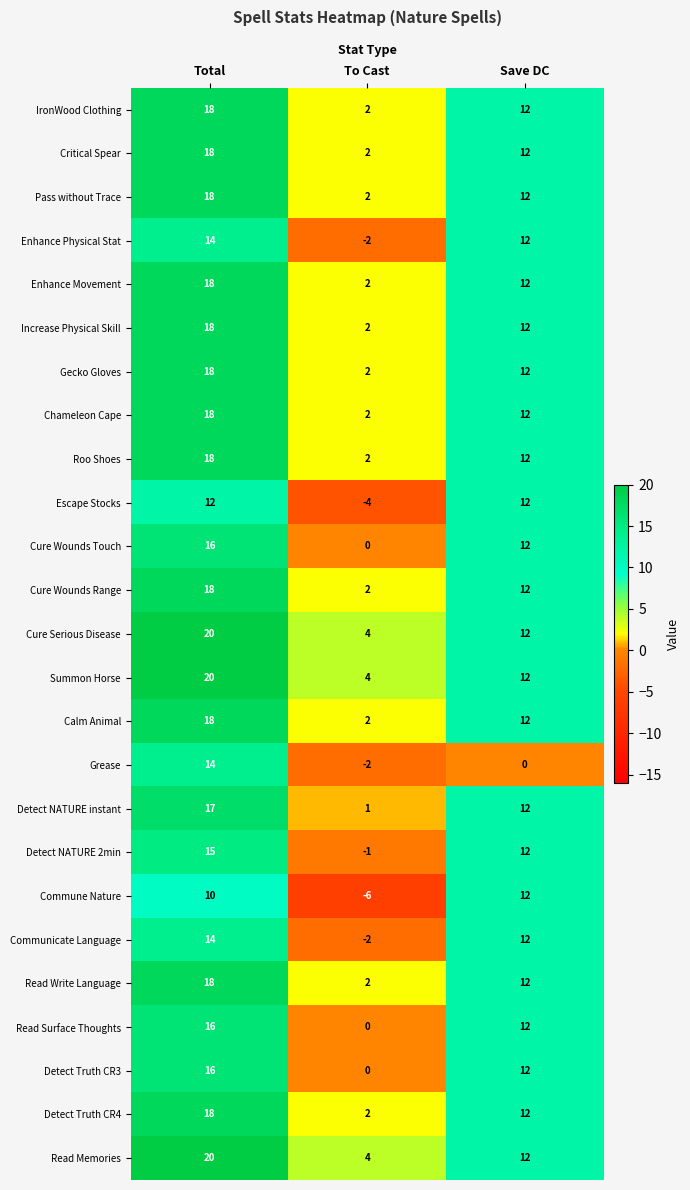

Is the value of Enhance Movement at To Cast greater than the value of Detect NATURE 2min at Save DC?

No